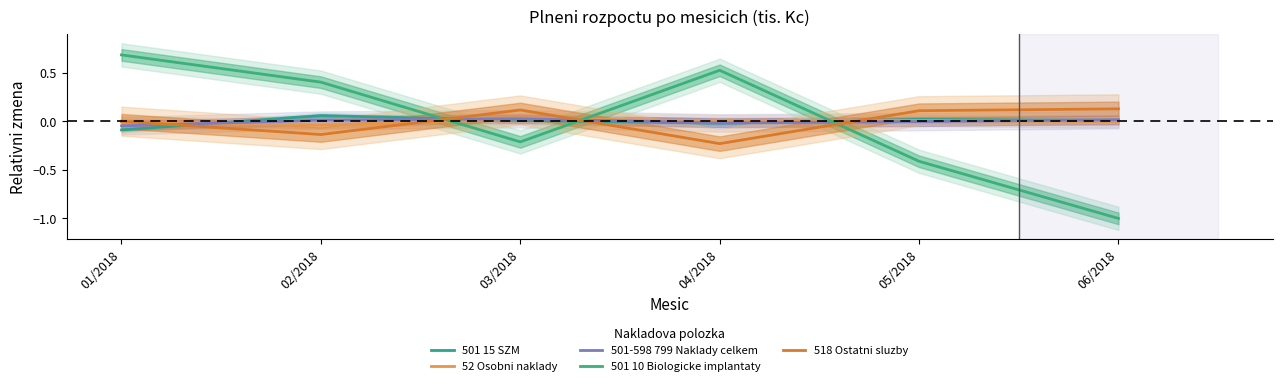

How many categories are shown in the chart?

6